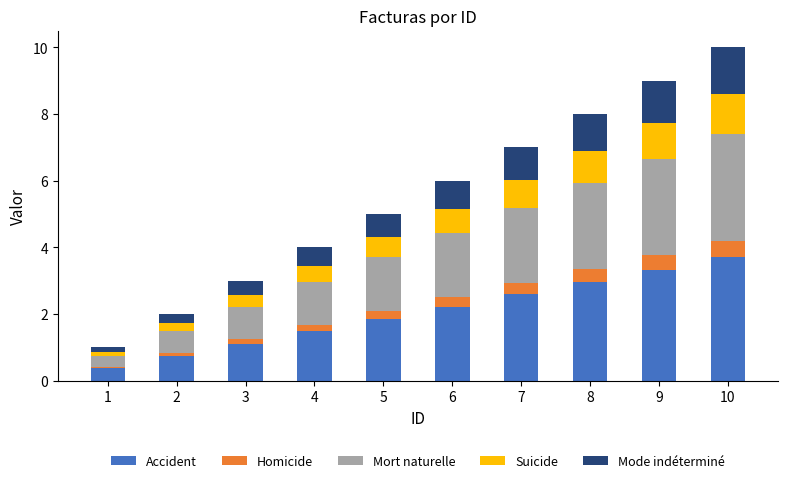

At which label does Accident reach its peak?

10